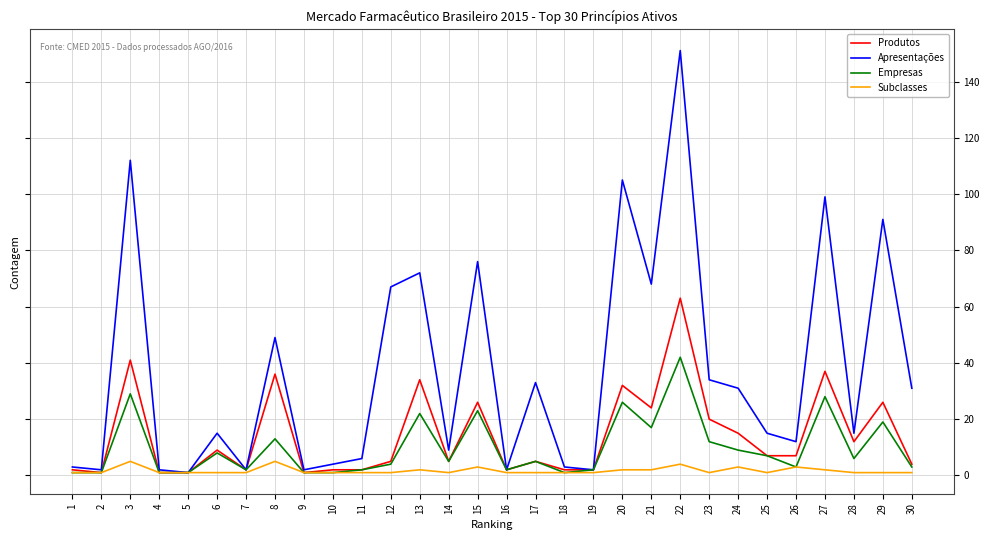

Reading right to left, what are all the values shown in this chart?

Produtos: 30=4	29=26	28=12	27=37	26=7	25=7	24=15	23=20	22=63	21=24	20=32	19=2	18=2	17=5	16=2	15=26	14=5	13=34	12=5	11=2	10=2	9=1	8=36	7=2	6=9	5=1	4=1	3=41	2=1	1=2
Apresentações: 30=31	29=91	28=15	27=99	26=12	25=15	24=31	23=34	22=151	21=68	20=105	19=2	18=3	17=33	16=2	15=76	14=9	13=72	12=67	11=6	10=4	9=2	8=49	7=2	6=15	5=1	4=2	3=112	2=2	1=3
Empresas: 30=3	29=19	28=6	27=28	26=3	25=7	24=9	23=12	22=42	21=17	20=26	19=2	18=1	17=5	16=2	15=23	14=5	13=22	12=4	11=2	10=1	9=1	8=13	7=2	6=8	5=1	4=1	3=29	2=1	1=1
Subclasses: 30=1	29=1	28=1	27=2	26=3	25=1	24=3	23=1	22=4	21=2	20=2	19=1	18=1	17=1	16=1	15=3	14=1	13=2	12=1	11=1	10=1	9=1	8=5	7=1	6=1	5=1	4=1	3=5	2=1	1=1